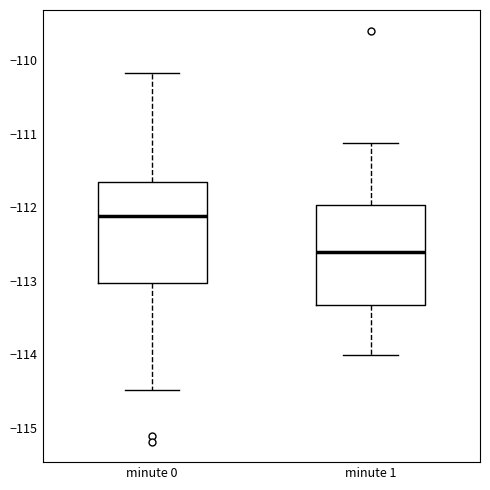

Reading left to right, transcribe this box plot: for each box, give where its median line is, the range the box spans, and where its two whiskers end, as read against the y-axis. The values are not printed on the chart, so give them approximately, as read against the axis.

minute 0: median -112.1, box -113.0 to -111.7, whiskers -114.5 to -110.2
minute 1: median -112.6, box -113.3 to -112.0, whiskers -114.0 to -111.1